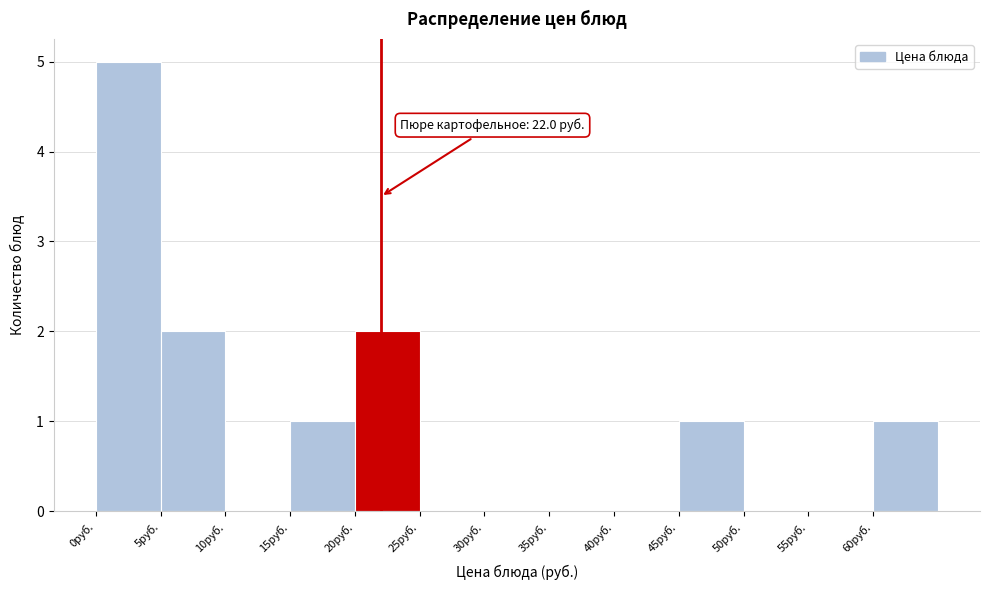

Over which range of the x-axis is the bar tallest?

0 to 5